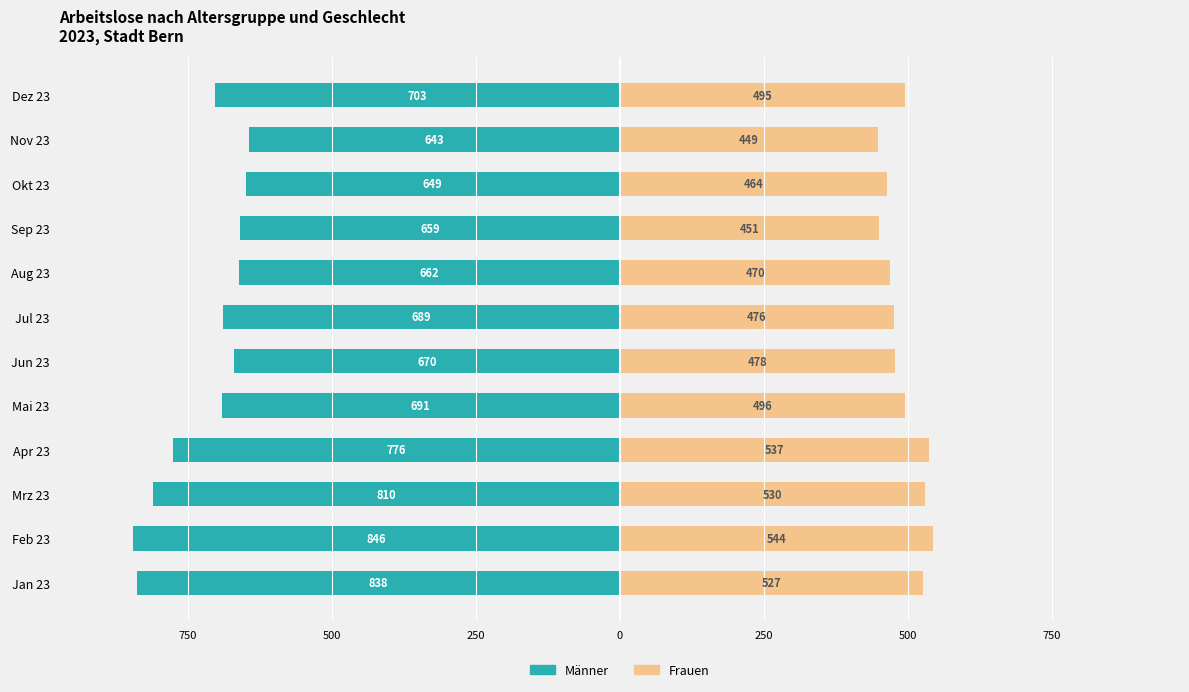

Reading left to right, extract all data points from this chart.

Männer: -838	-846	-810	-776	-691	-670	-689	-662	-659	-649	-643	-703
Frauen: 527	544	530	537	496	478	476	470	451	464	449	495